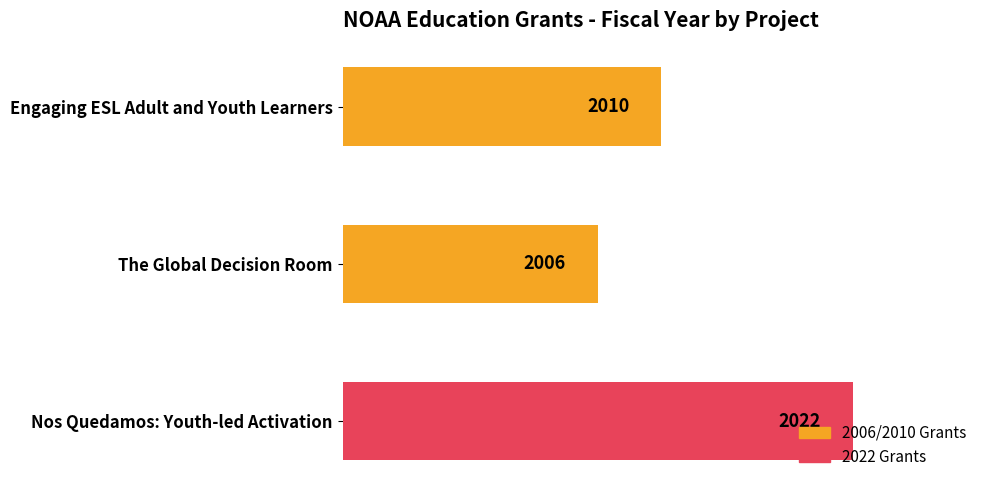

Are the bars grouped side by side (vs. stacked)?

No